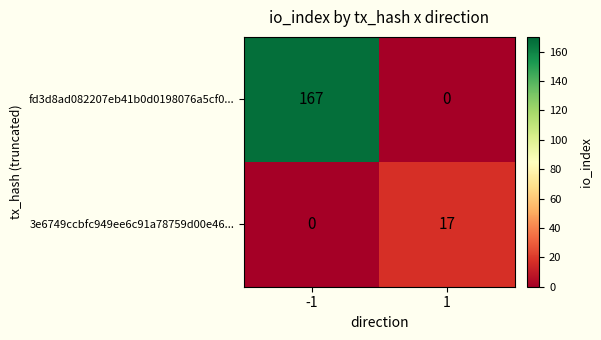

What is the total value across all series at 1?

17